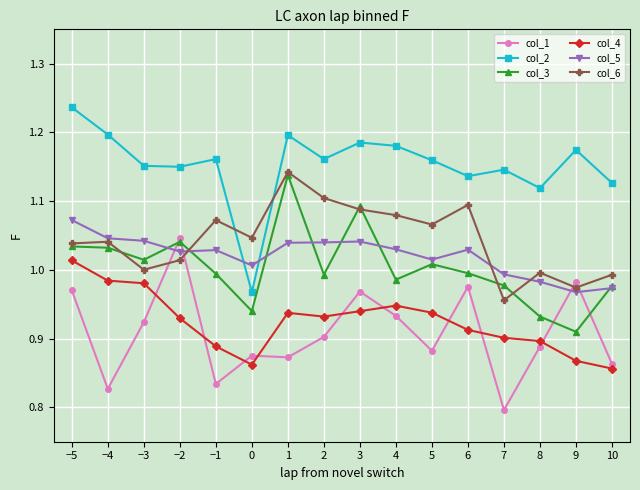

At which category does col_2 reach its first local peak?

−1